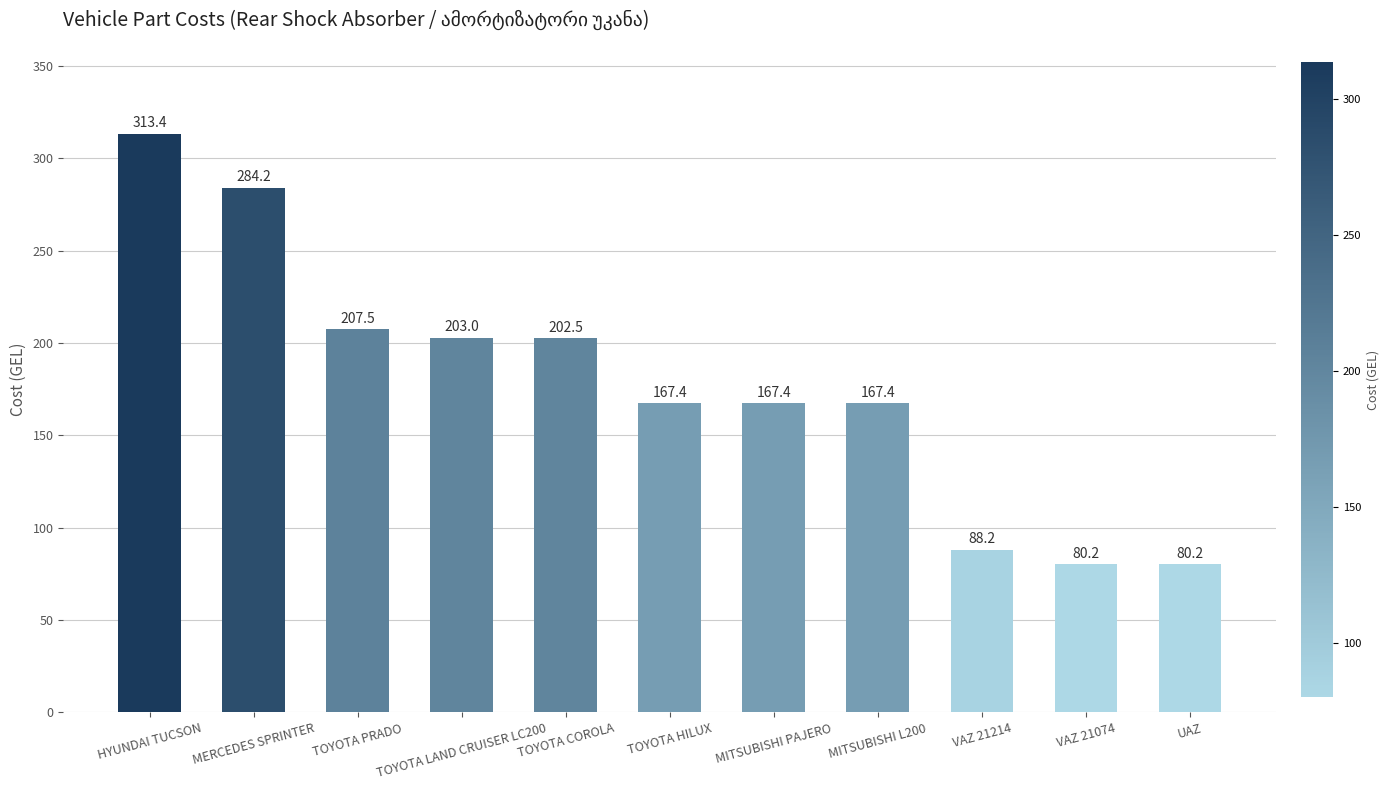

What is the change in value from MERCEDES SPRINTER to MITSUBISHI PAJERO?

-116.8